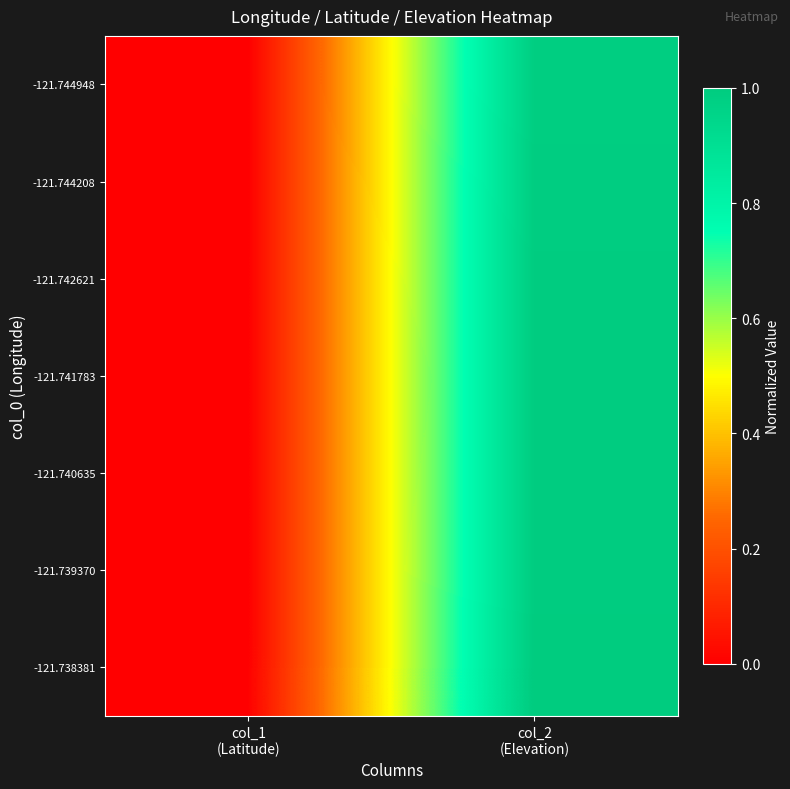

Reading left to right, what are all the values shown in this chart?

-121.738381: col_1
(Latitude)=0.0	col_2
(Elevation)=1.0
-121.739370: col_1
(Latitude)=0.0	col_2
(Elevation)=1.0
-121.740635: col_1
(Latitude)=0.0	col_2
(Elevation)=1.0
-121.741783: col_1
(Latitude)=0.0	col_2
(Elevation)=1.0
-121.742621: col_1
(Latitude)=0.0	col_2
(Elevation)=1.0
-121.744208: col_1
(Latitude)=0.0	col_2
(Elevation)=1.0
-121.744948: col_1
(Latitude)=0.0	col_2
(Elevation)=1.0